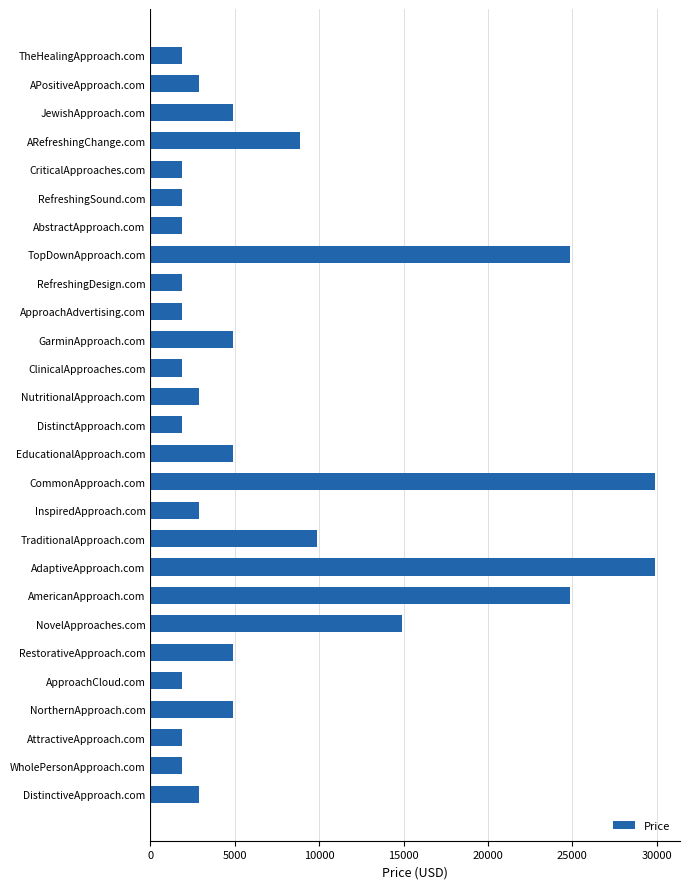

What is the difference between the second highest and second lowest values?

28000